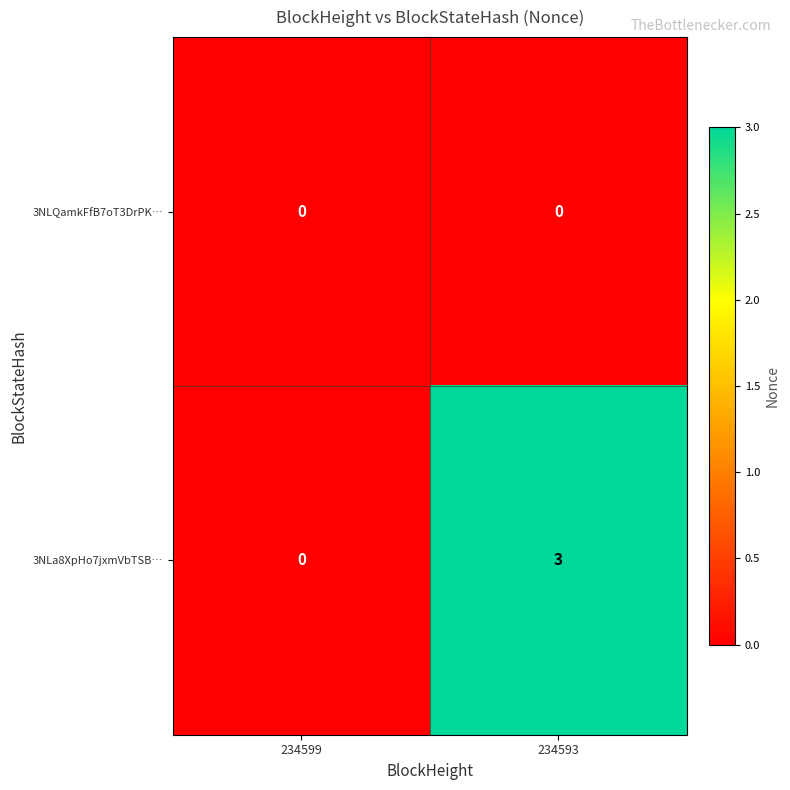

Reading left to right, extract all data points from this chart.

3NLQamkFfB7oT3DrPK…: 0	0
3NLa8XpHo7jxmVbTSB…: 0	3